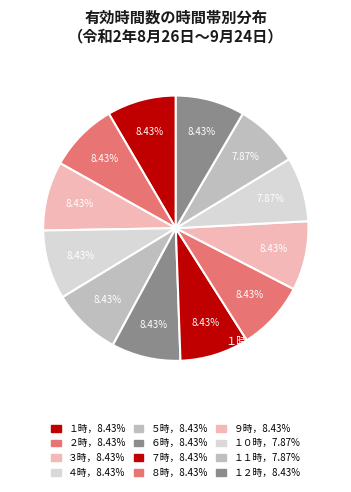

Which category has the smallest portion of the pie?

１０時